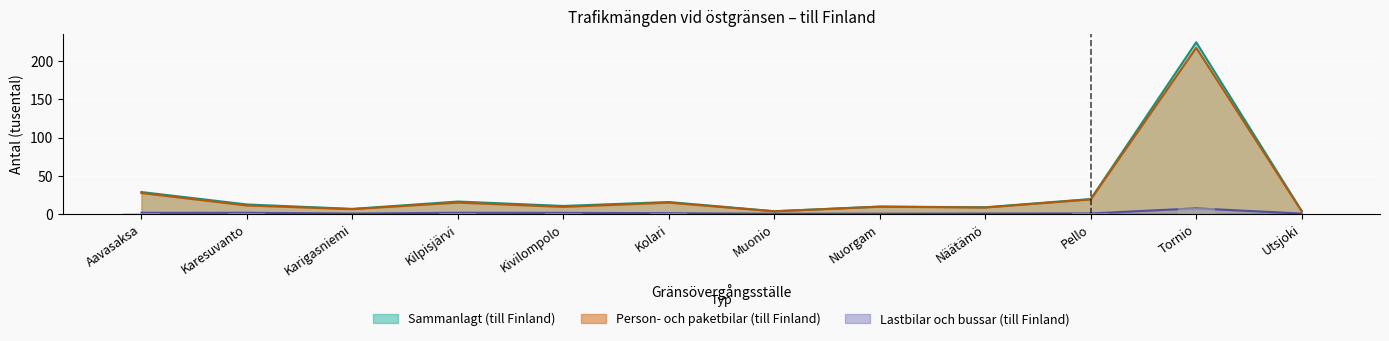

What is the sum of the Sammanlagt (till Finland) values at Kivilompolo and Näätämö?

18.9